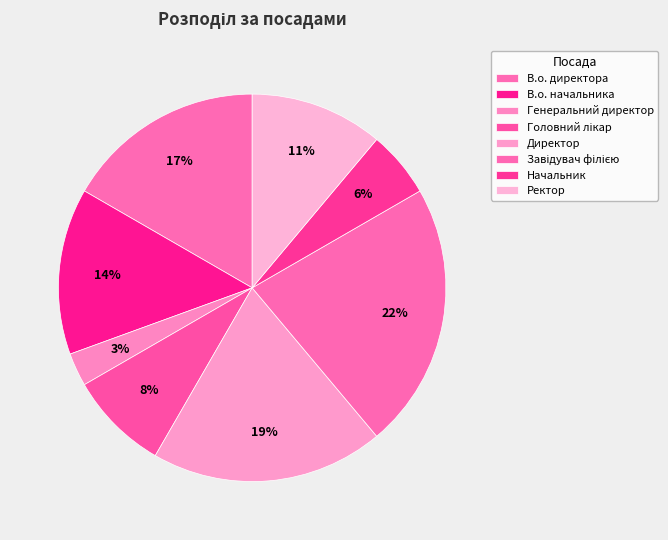

Between Начальник and Ректор, which is larger?

Ректор